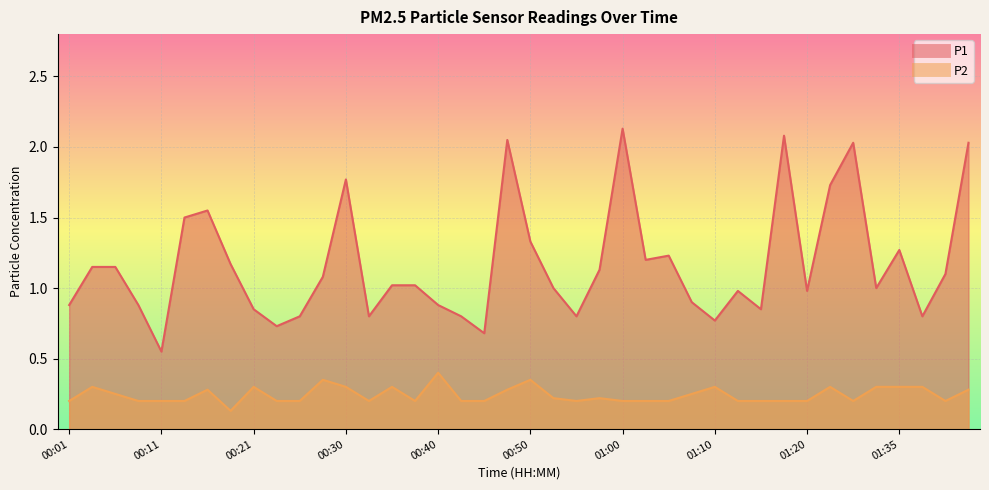

List the labels in order of P1 value, smallest first.

00:11, 00:45, 00:23, 01:10, 00:26, 00:33, 00:43, 00:55, 01:37, 00:21, 01:15, 00:01, 00:08, 00:40, 01:07, 01:12, 01:20, 00:53, 01:33, 00:35, 00:38, 00:28, 01:40, 00:57, 00:03, 00:06, 00:18, 01:02, 01:05, 01:35, 00:50, 00:13, 00:16, 01:28, 00:30, 01:30, 01:42, 00:48, 01:17, 01:00